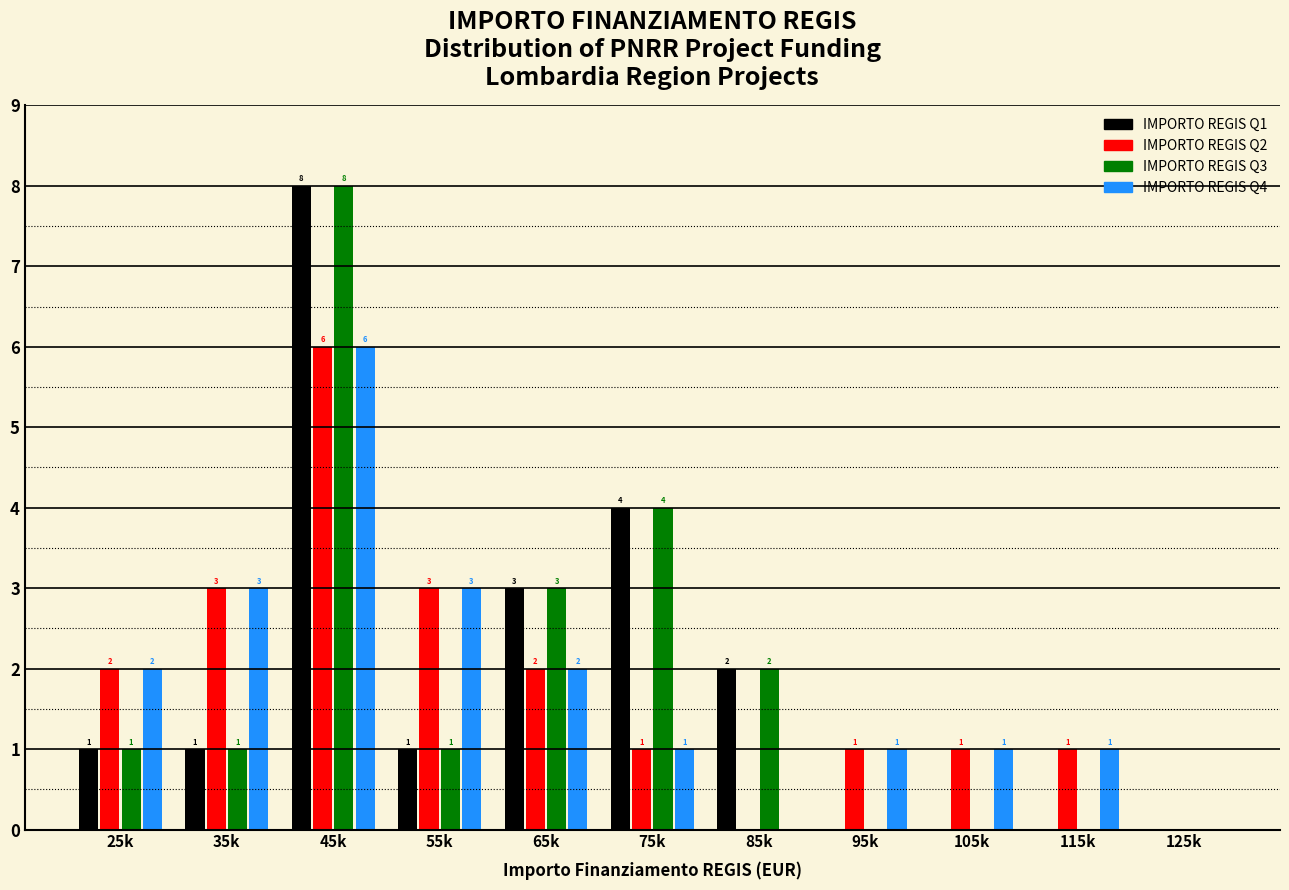

Reading right to left, extract all data points from this chart.

IMPORTO REGIS Q1: 125k=0	115k=0	105k=0	95k=0	85k=2	75k=4	65k=3	55k=1	45k=8	35k=1	25k=1
IMPORTO REGIS Q2: 125k=0	115k=1	105k=1	95k=1	85k=0	75k=1	65k=2	55k=3	45k=6	35k=3	25k=2
IMPORTO REGIS Q3: 125k=0	115k=0	105k=0	95k=0	85k=2	75k=4	65k=3	55k=1	45k=8	35k=1	25k=1
IMPORTO REGIS Q4: 125k=0	115k=1	105k=1	95k=1	85k=0	75k=1	65k=2	55k=3	45k=6	35k=3	25k=2